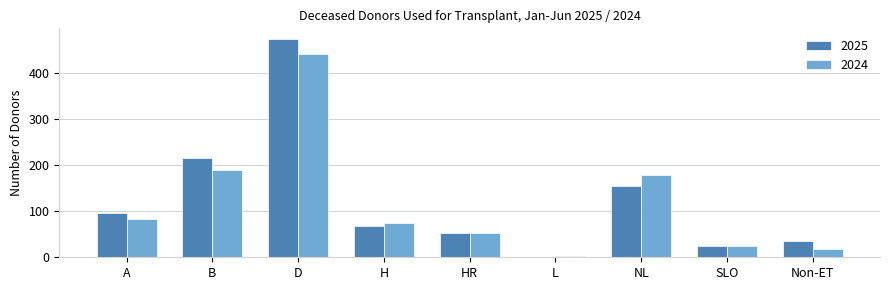

What is the greatest value displayed?

474